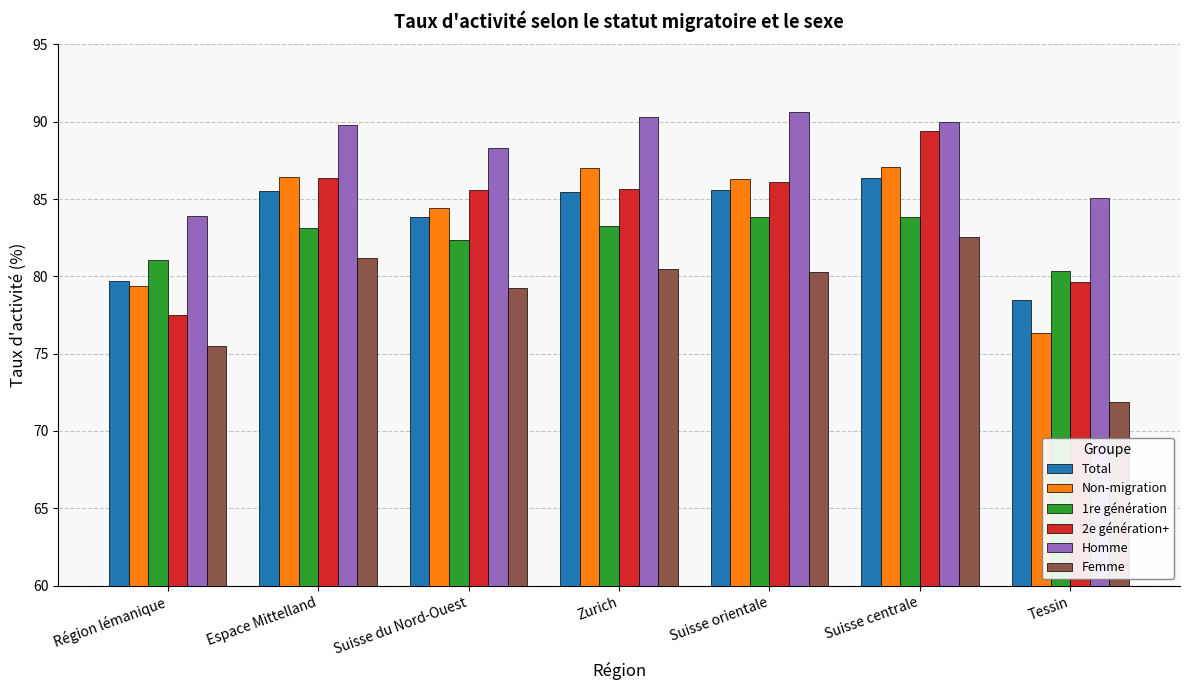

Are the bars grouped side by side (vs. stacked)?

Yes